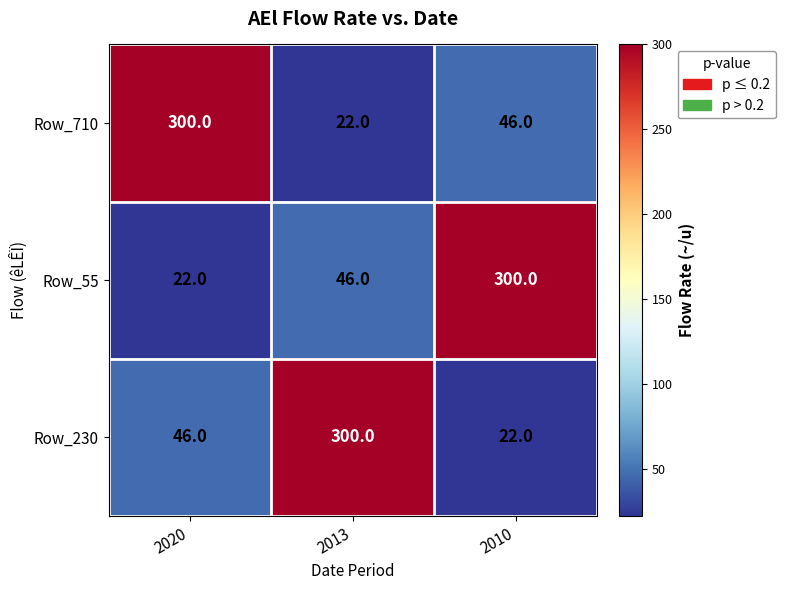

Read the Row_710 value at 2010.

46